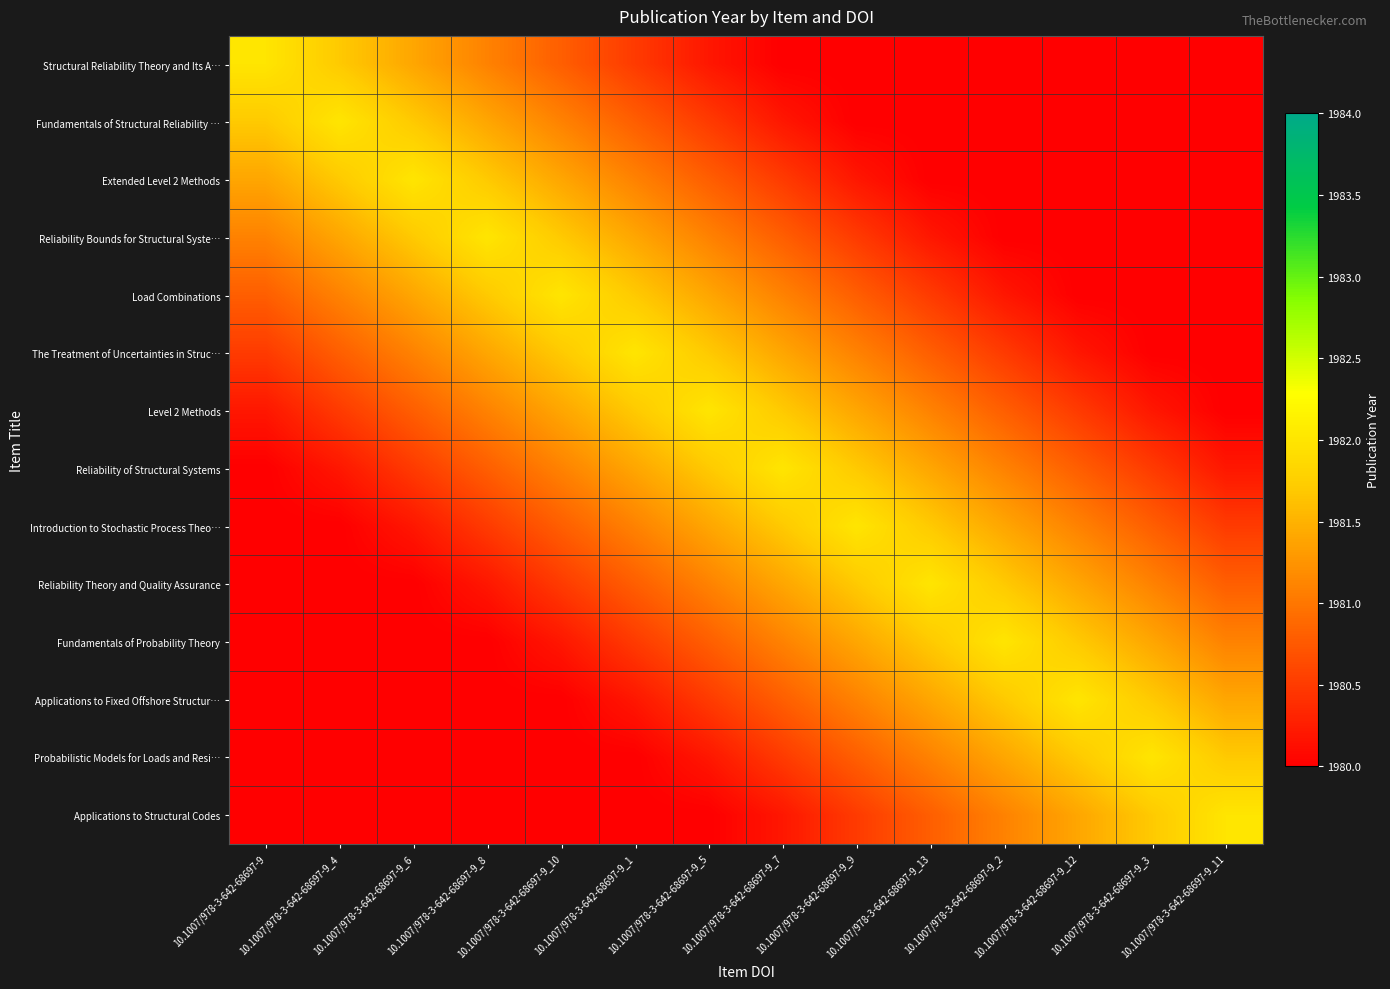

Count the number of categories in the chart.

14